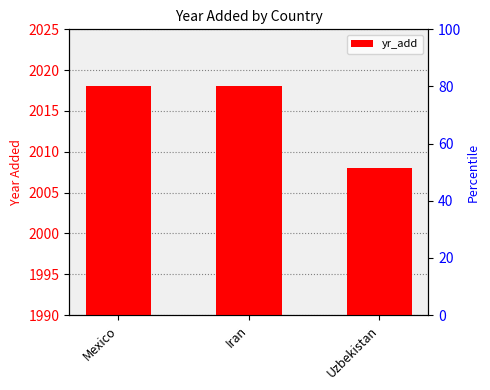

Reading left to right, list all the values displayed in this chart.

Mexico=2018	Iran=2018	Uzbekistan=2008